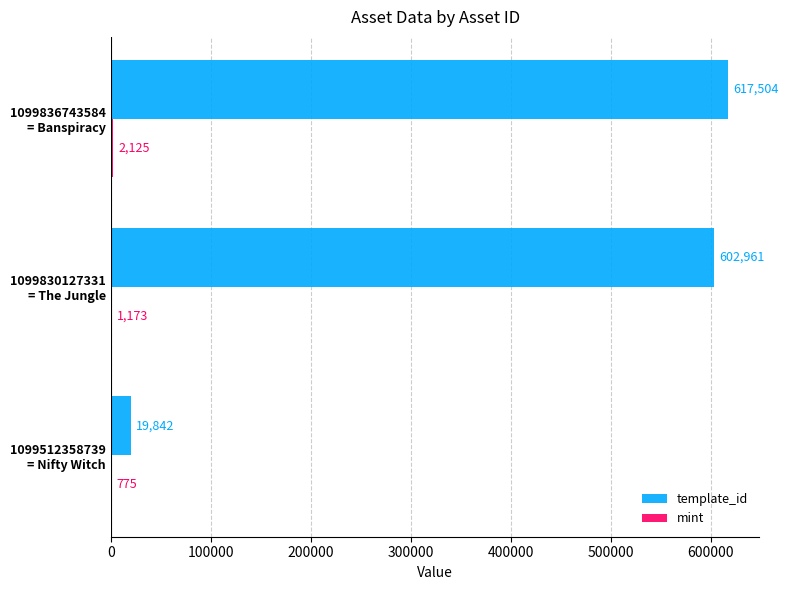

What is the sum of all template_id values?

1240307